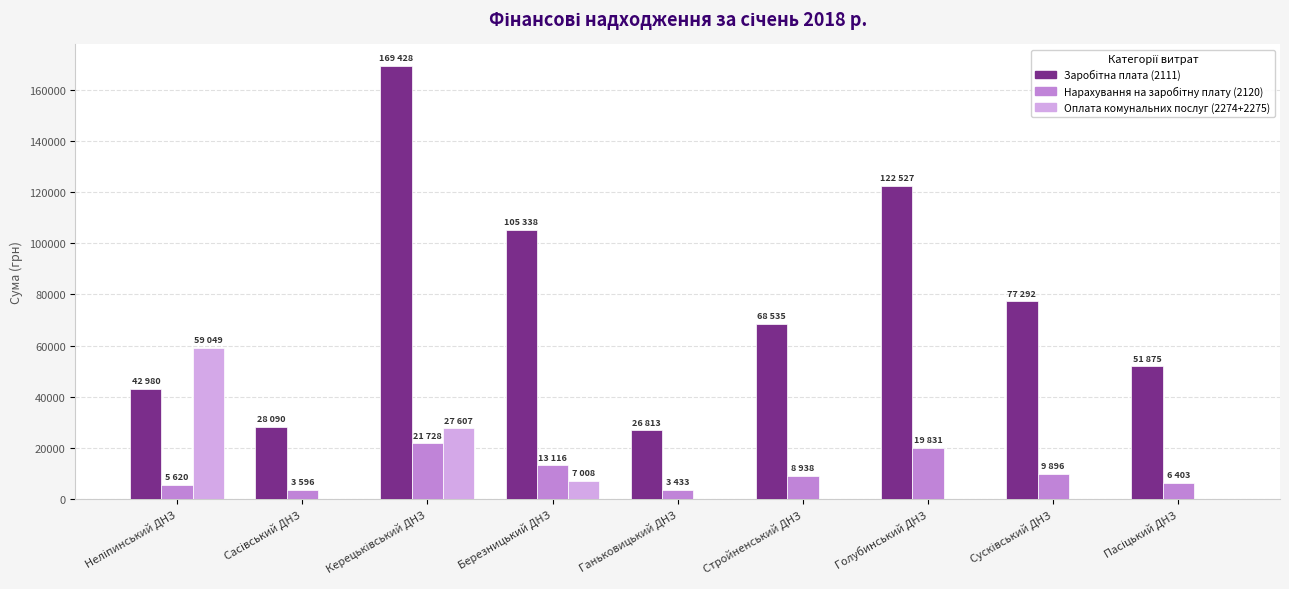

What is the greatest value displayed?

169428.8